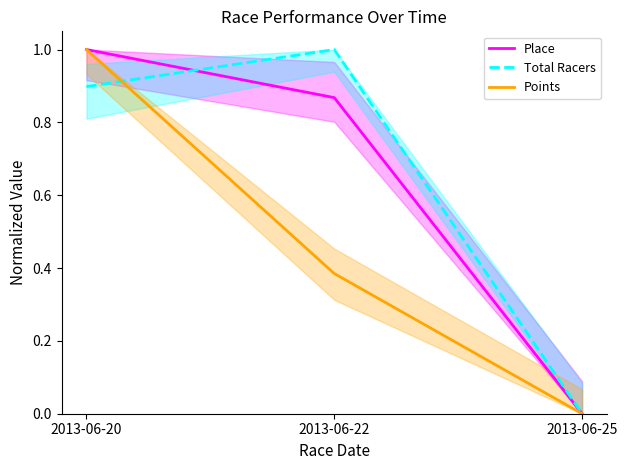

What is the value of the Place point at the 2nd from the left?

0.9